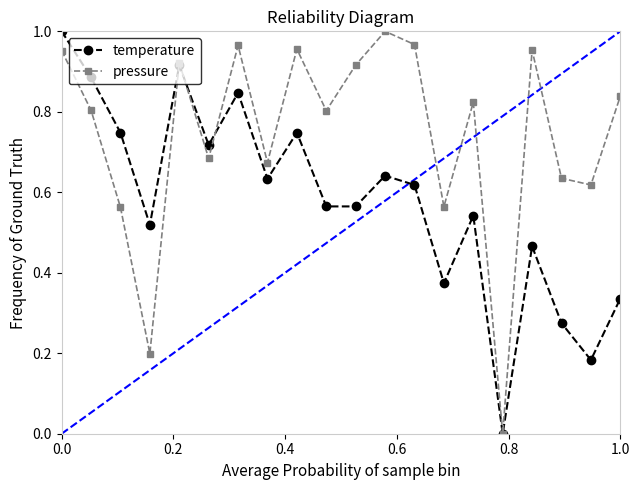

How many interior local valleys does the pressure series have?

7